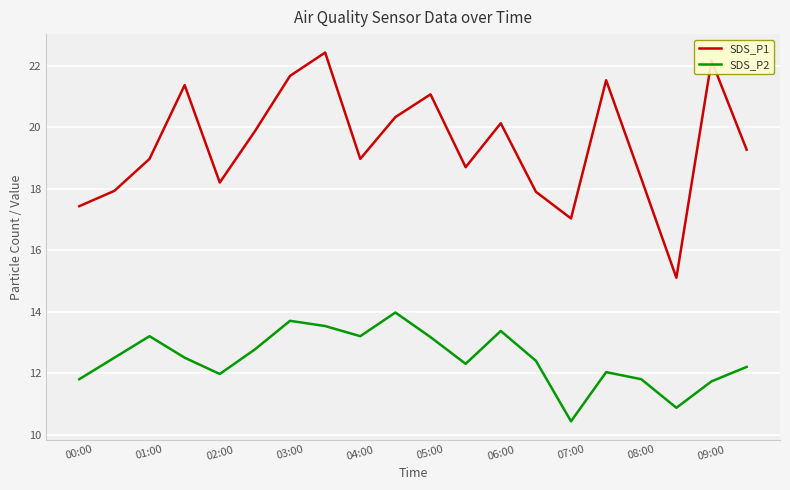

Which series has the widest spread of values?

SDS_P1